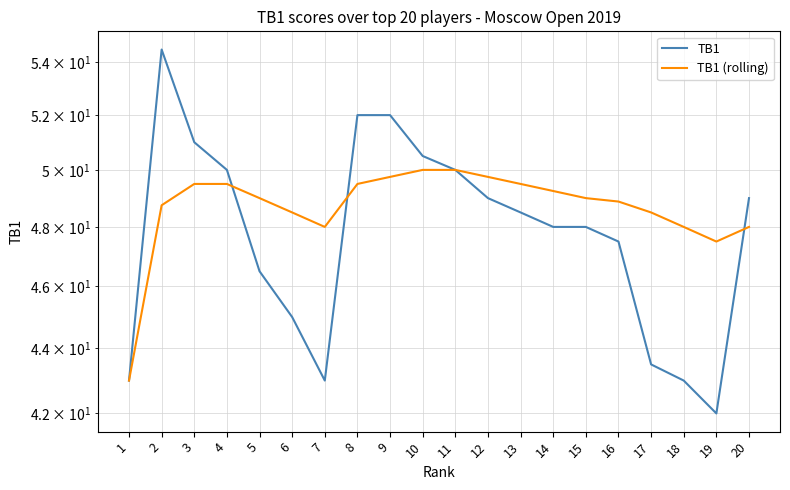

What is the approximate value of TB1 (rolling) at 6?

48.5